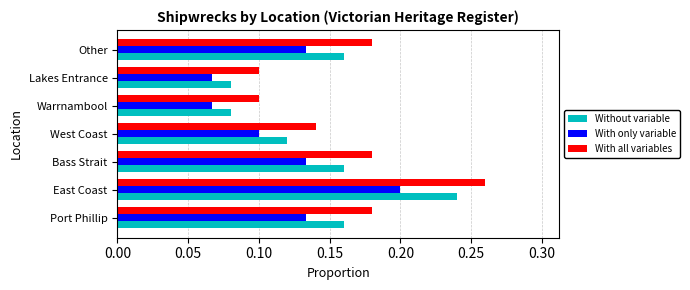

Which category has the highest value in the Without variable series?

East Coast